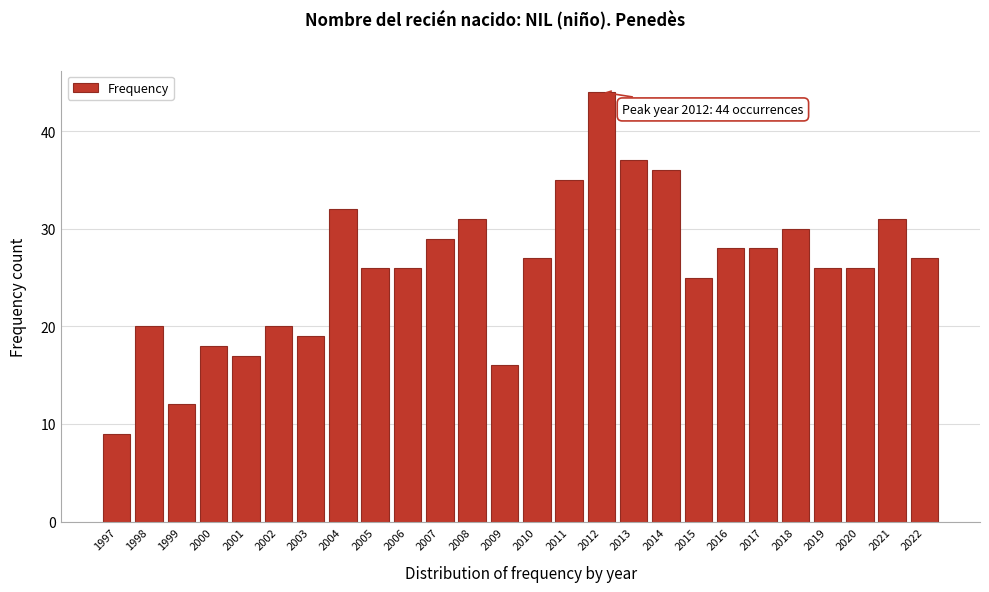

Reading left to right, list all the values displayed in this chart.

1997=9	1998=20	1999=12	2000=18	2001=17	2002=20	2003=19	2004=32	2005=26	2006=26	2007=29	2008=31	2009=16	2010=27	2011=35	2012=44	2013=37	2014=36	2015=25	2016=28	2017=28	2018=30	2019=26	2020=26	2021=31	2022=27